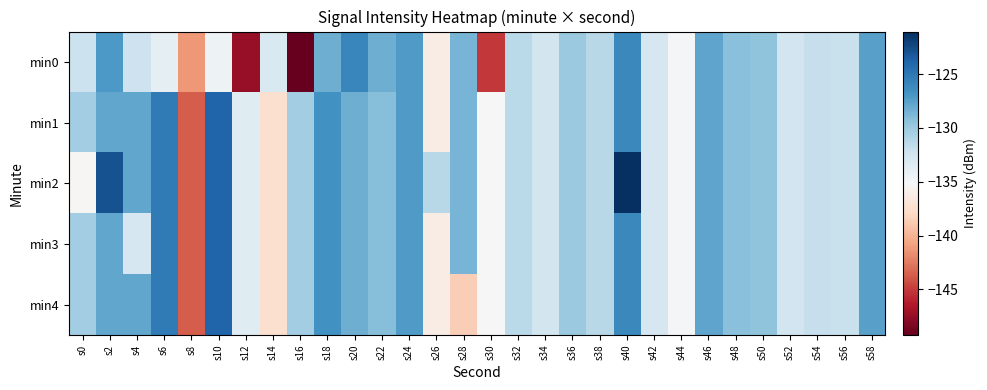

Which series has the largest total across all categories?

min2